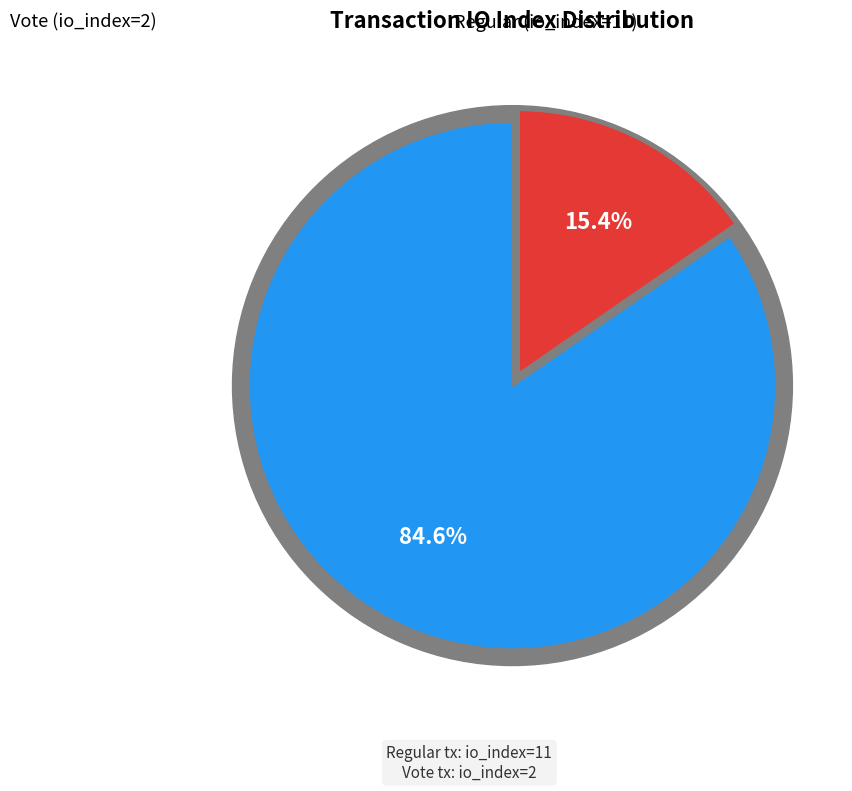

How many segments does this pie chart have?

2